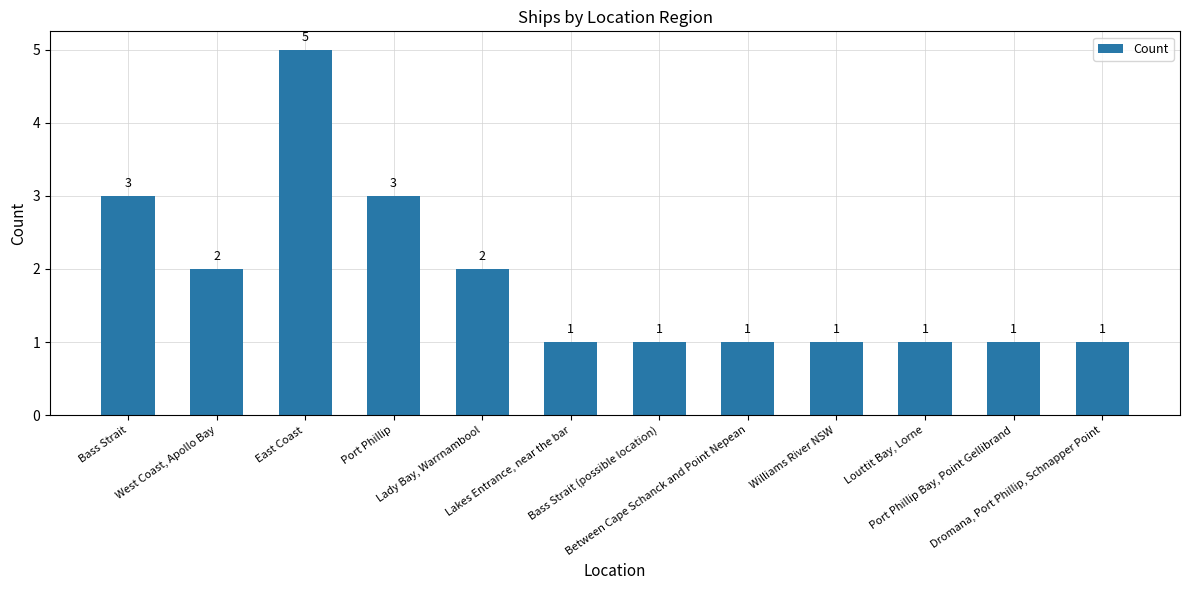

Which has a higher value, Port Phillip Bay, Point Gellibrand or West Coast, Apollo Bay?

West Coast, Apollo Bay